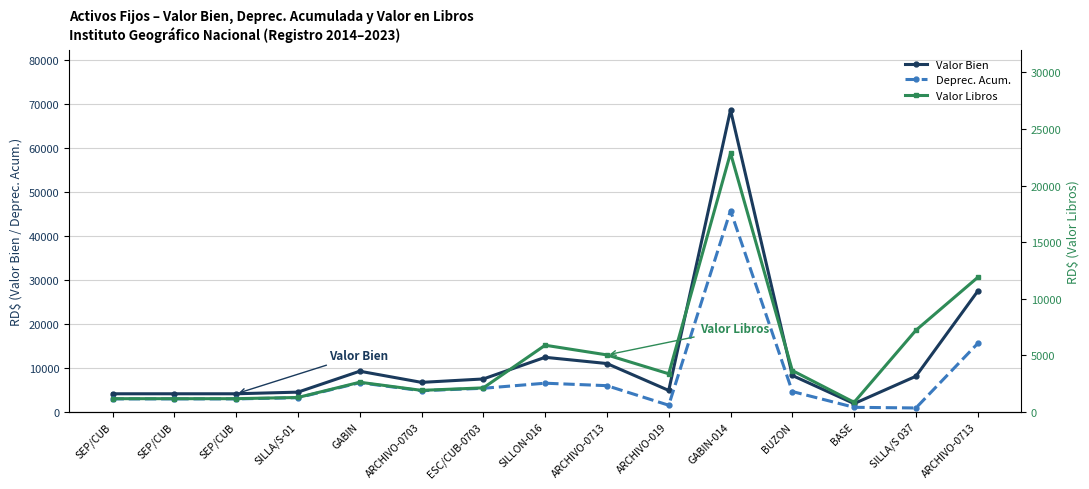

How many values in the Valor Libros series are below 2615?

7